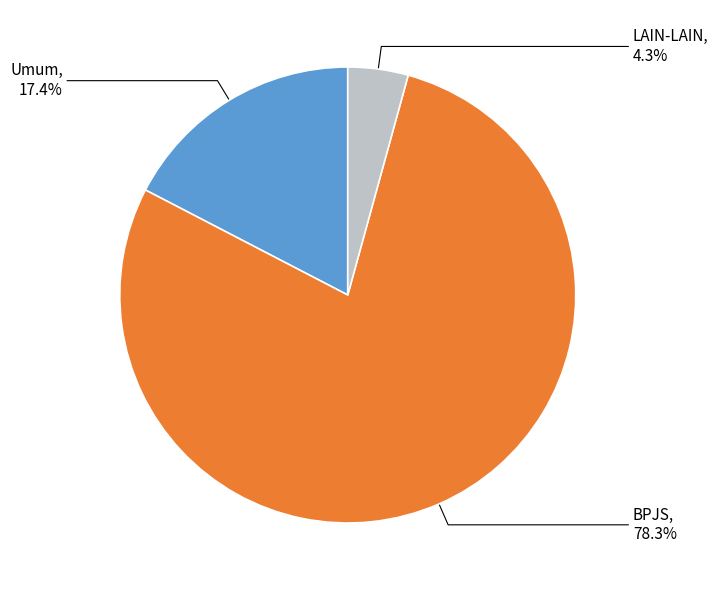

Which has a higher value, BPJS or Umum?

BPJS